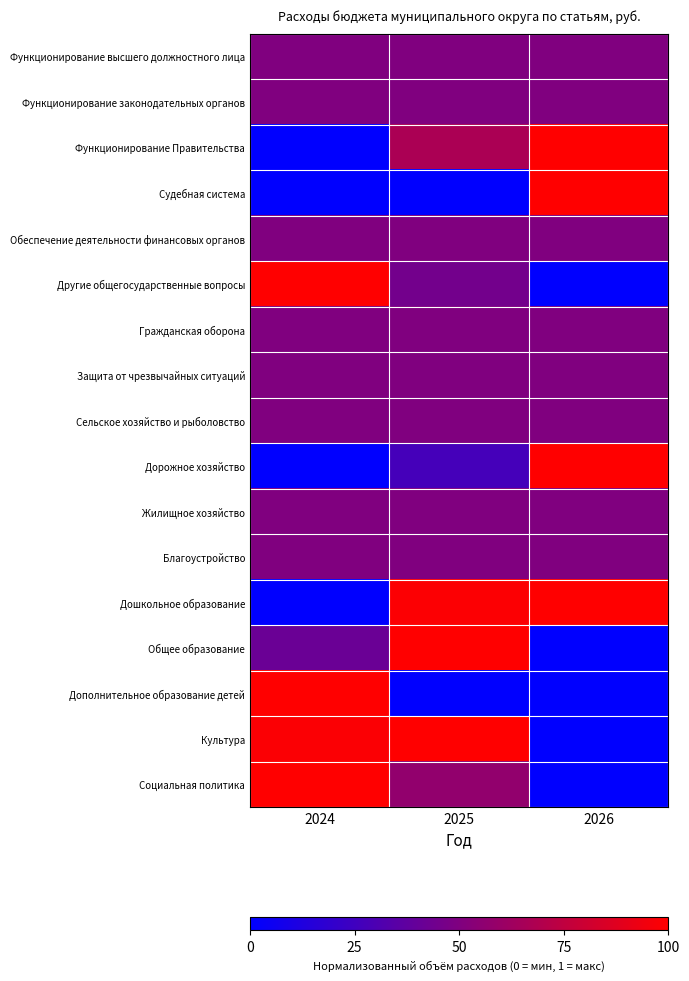

Reading left to right, what are all the values shown in this chart?

Функционирование высшего должностного лица: 2024=0.5	2025=0.5	2026=0.5
Функционирование законодательных органов: 2024=0.5	2025=0.5	2026=0.5
Функционирование Правительства: 2024=0.0	2025=0.7	2026=1.0
Судебная система: 2024=0.0	2025=0.0	2026=1.0
Обеспечение деятельности финансовых органов: 2024=0.5	2025=0.5	2026=0.5
Другие общегосударственные вопросы: 2024=1.0	2025=0.5	2026=0.0
Гражданская оборона: 2024=0.5	2025=0.5	2026=0.5
Защита от чрезвычайных ситуаций: 2024=0.5	2025=0.5	2026=0.5
Сельское хозяйство и рыболовство: 2024=0.5	2025=0.5	2026=0.5
Дорожное хозяйство: 2024=0.0	2025=0.3	2026=1.0
Жилищное хозяйство: 2024=0.5	2025=0.5	2026=0.5
Благоустройство: 2024=0.5	2025=0.5	2026=0.5
Дошкольное образование: 2024=0.0	2025=1.0	2026=1.0
Общее образование: 2024=0.4	2025=1.0	2026=0.0
Дополнительное образование детей: 2024=1.0	2025=0.0	2026=0.0
Культура: 2024=1.0	2025=1.0	2026=0.0
Социальная политика: 2024=1.0	2025=0.6	2026=0.0